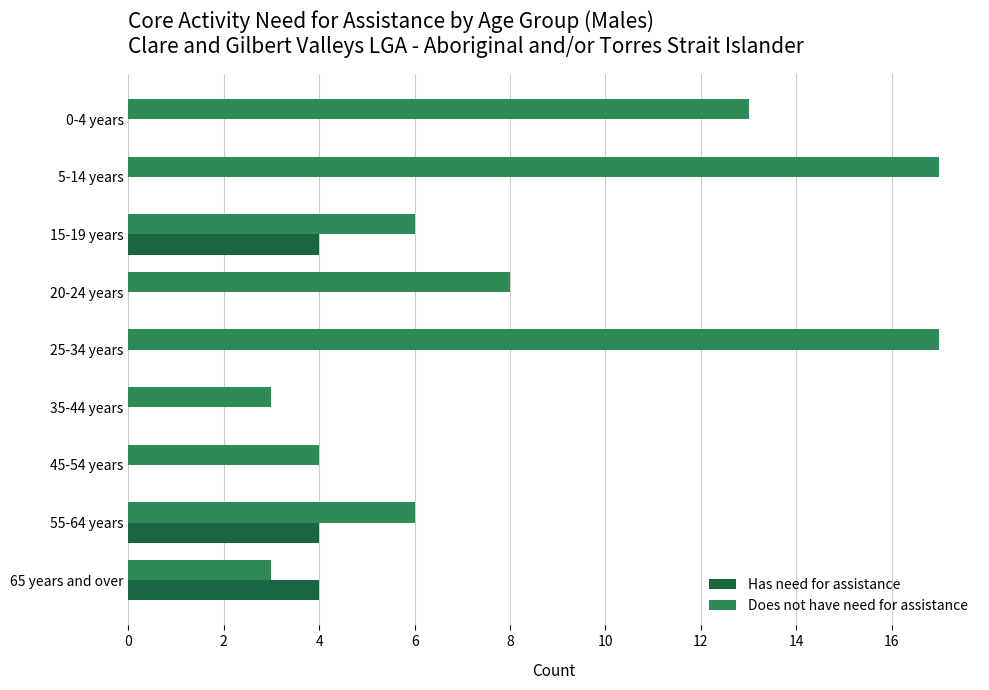

What is the greatest value displayed?

17